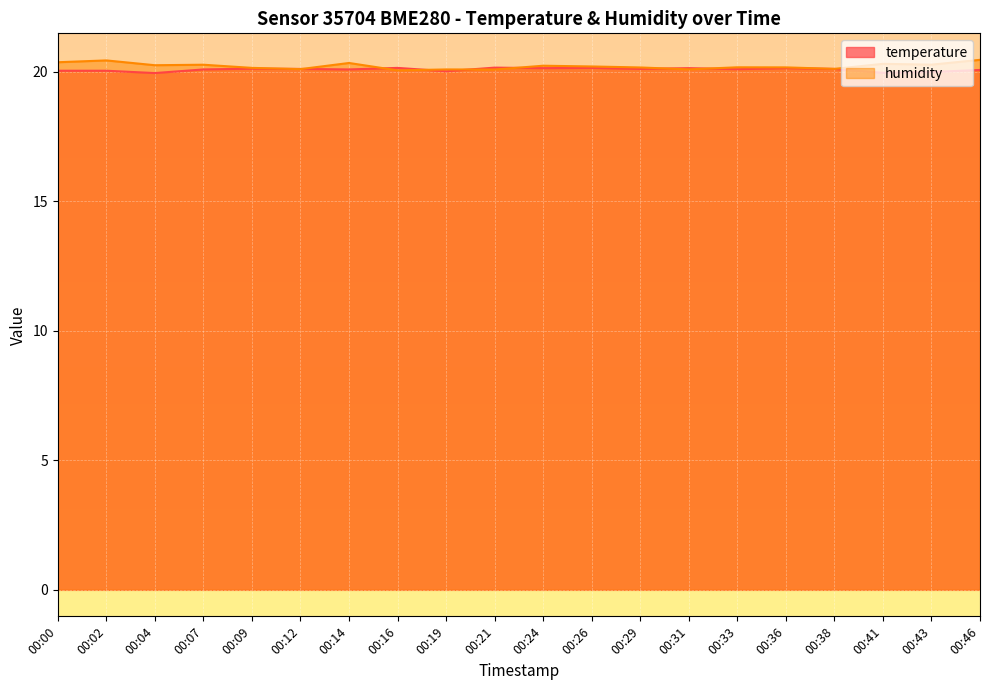

What are all the series names shown in the legend?

temperature, humidity